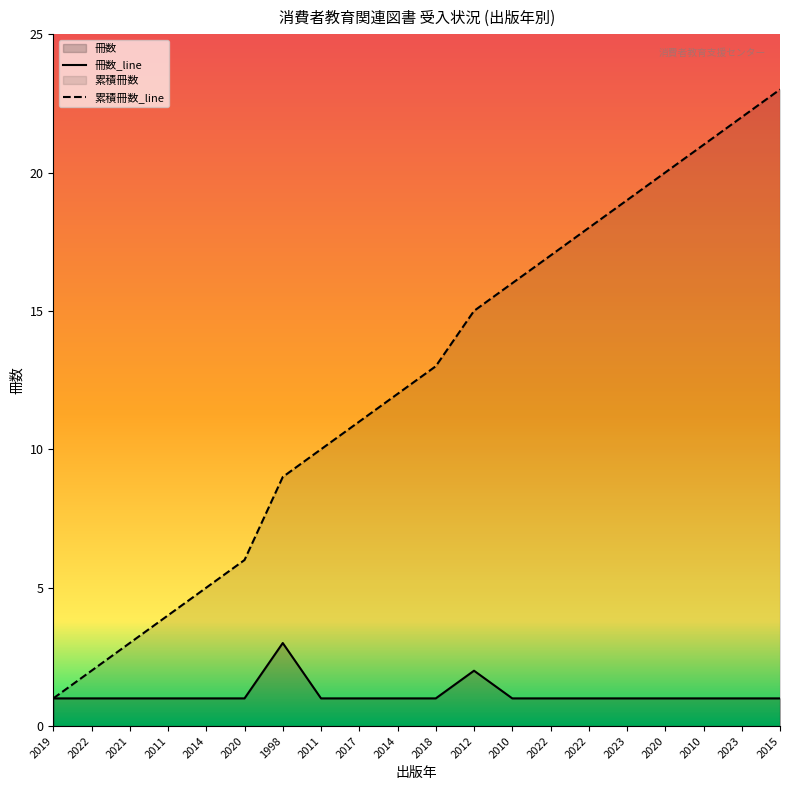

At which label is 冊数 closest to 2?

2012